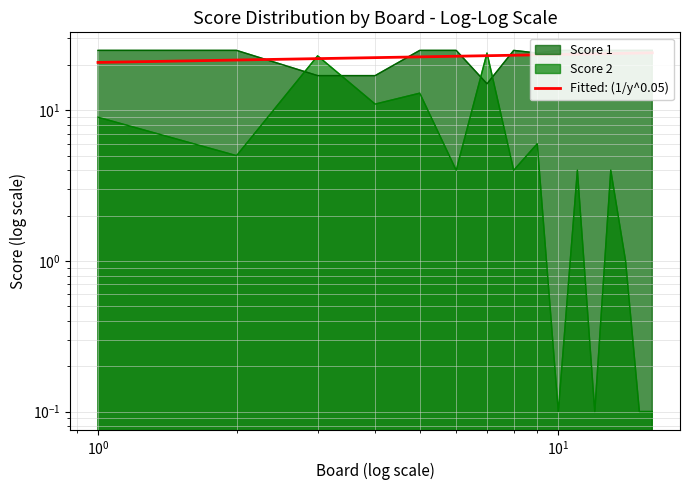

The Score 2 series shows 38.5 at 7. True or false?

False